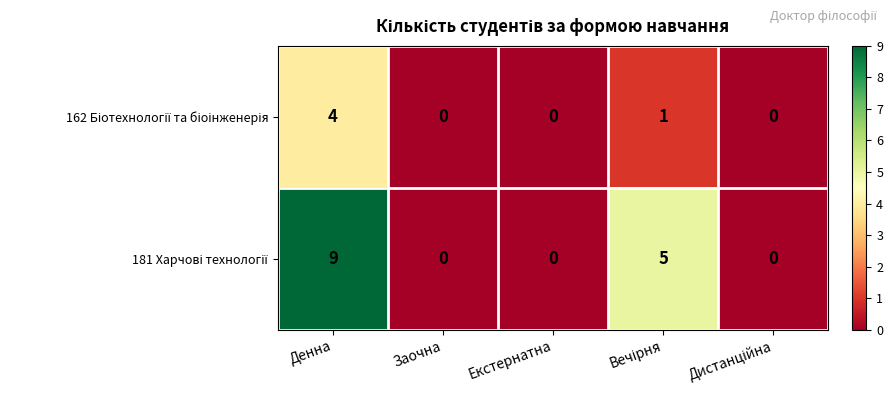

Which label corresponds to the largest value in the chart?

Денна